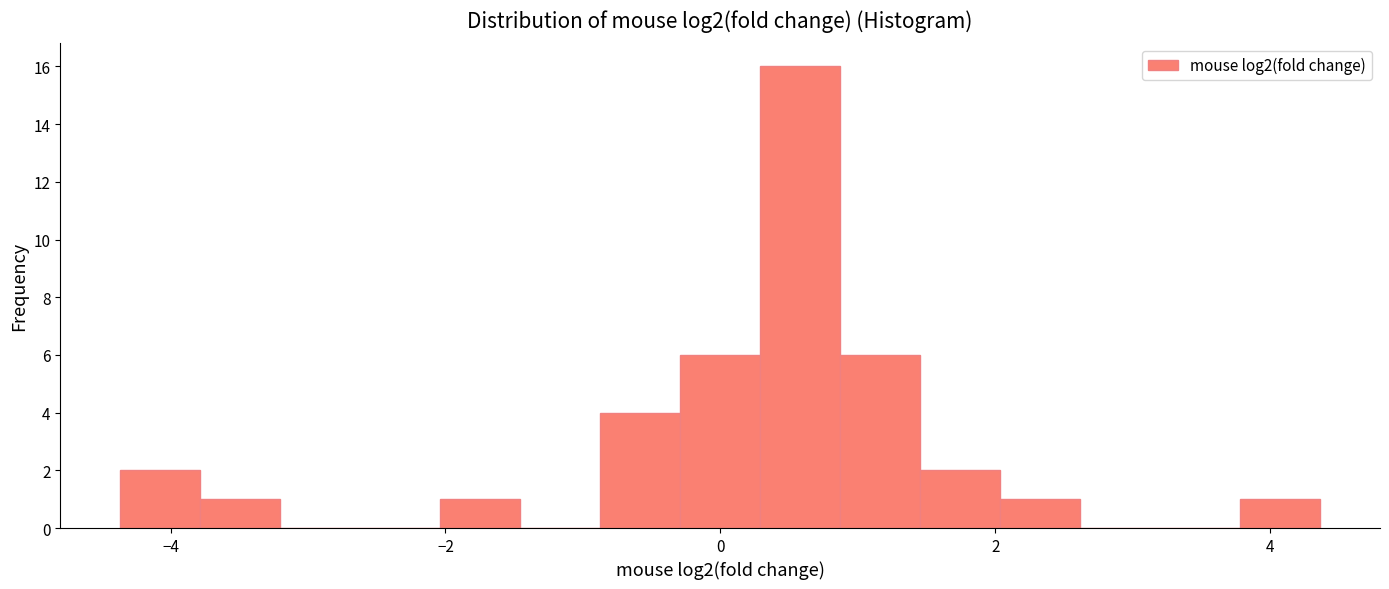

Read against the x-axis, roughly where is the centre of the tallest bar?

0.6